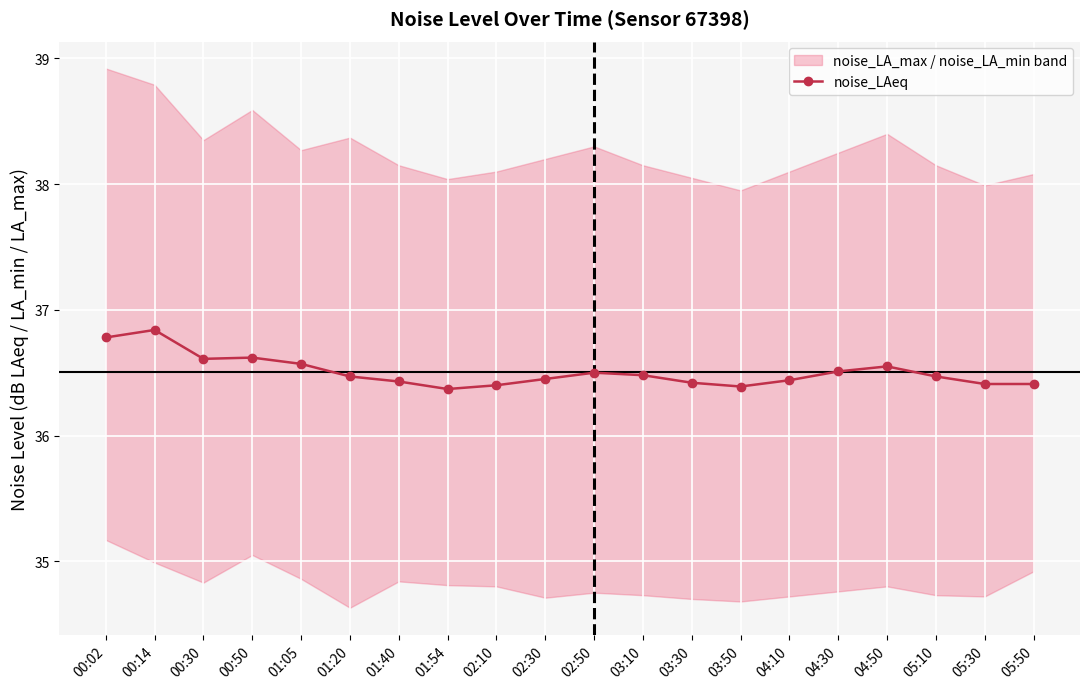

True or false: there are more than 1 points higher than both neighbors.

True